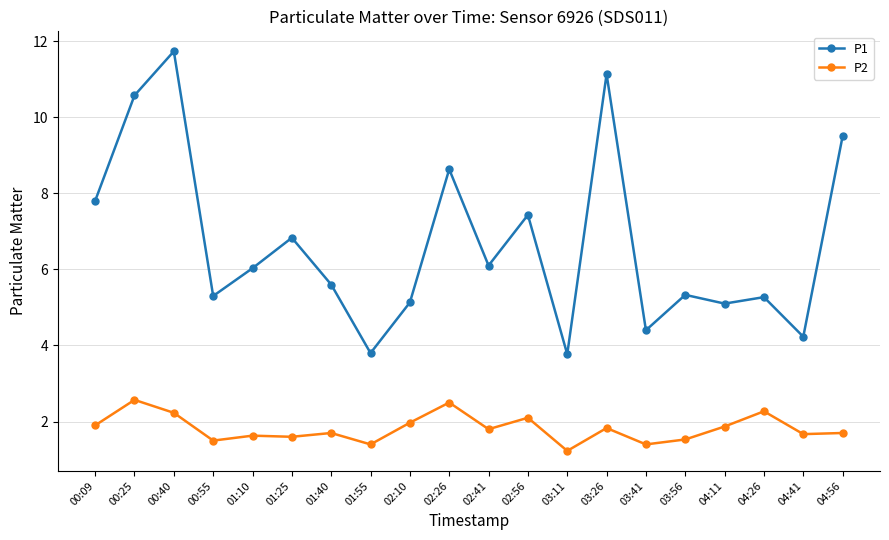

What is the label of the 20th point from the left?

04:56